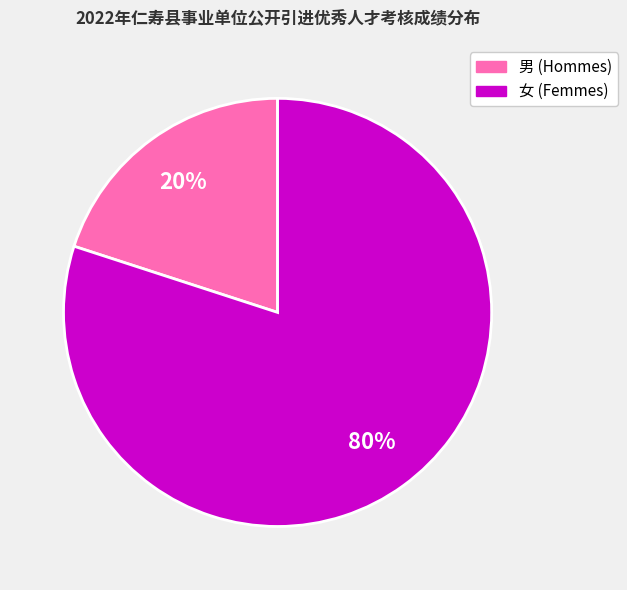

Is there a majority slice in this chart?

Yes